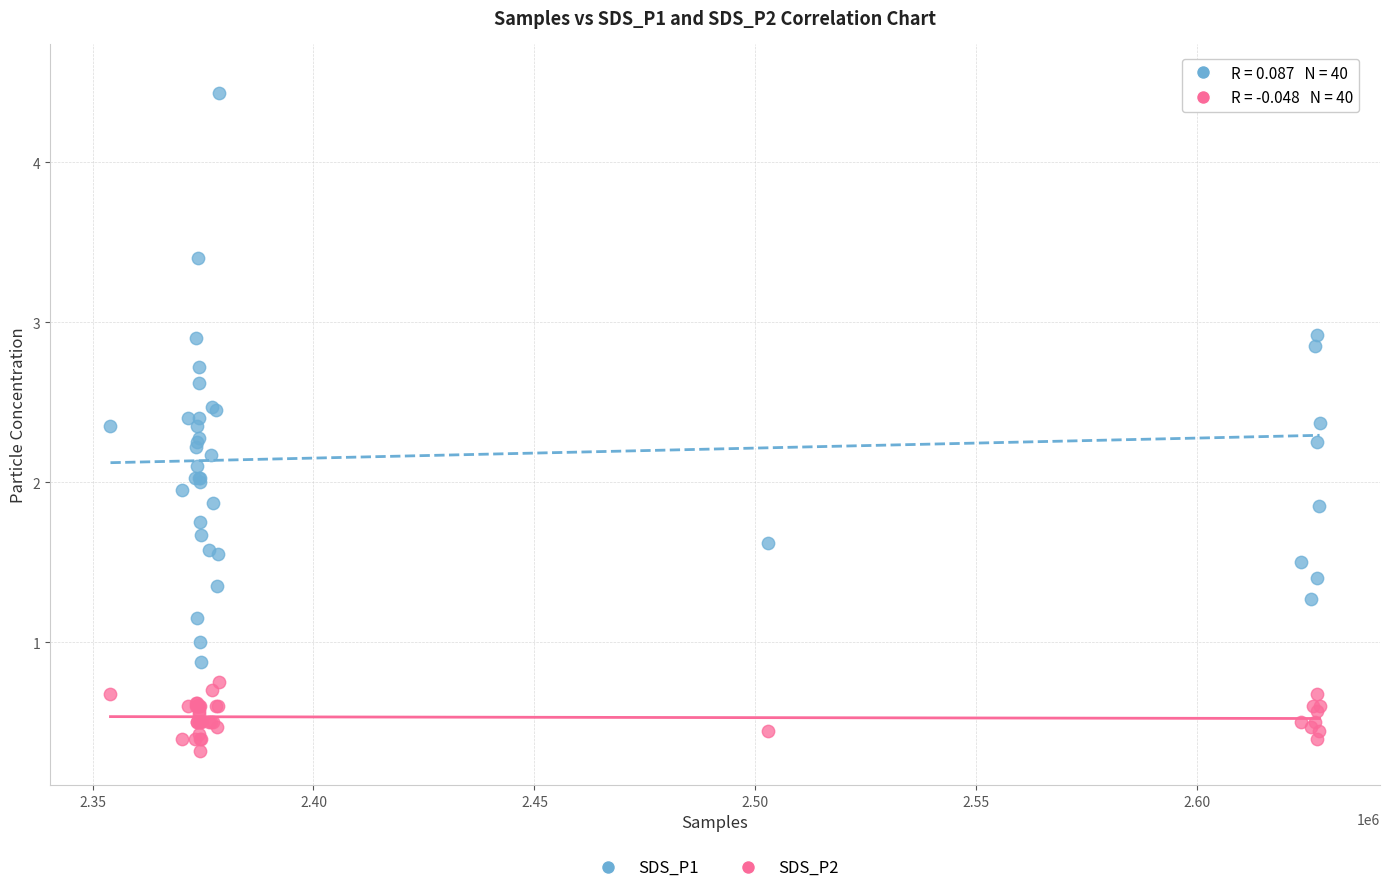

Which series has the widest spread of Y values?

SDS_P1